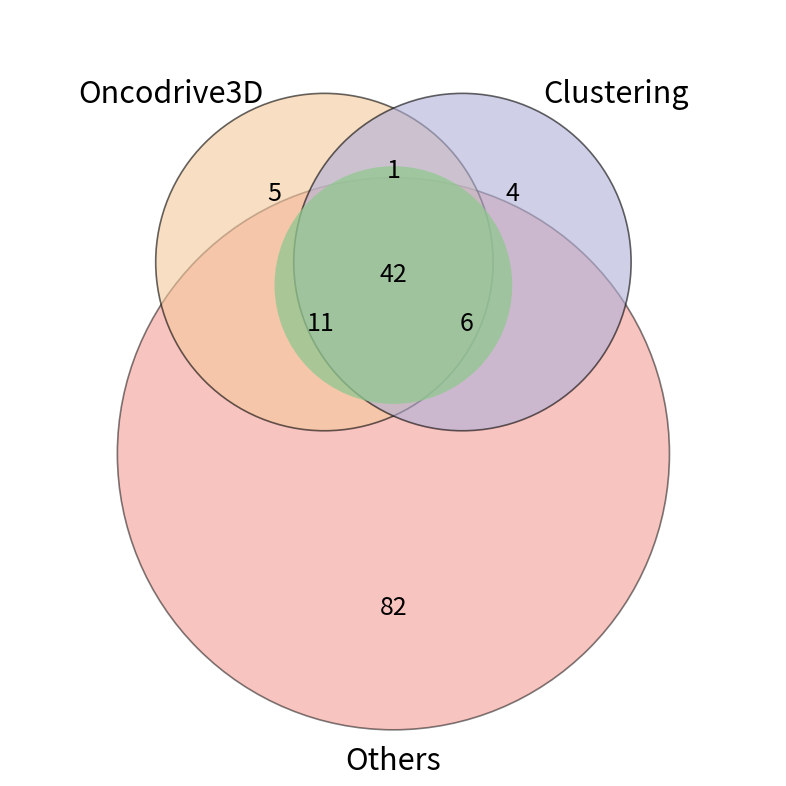

Between 0 and 1, which is larger?

1